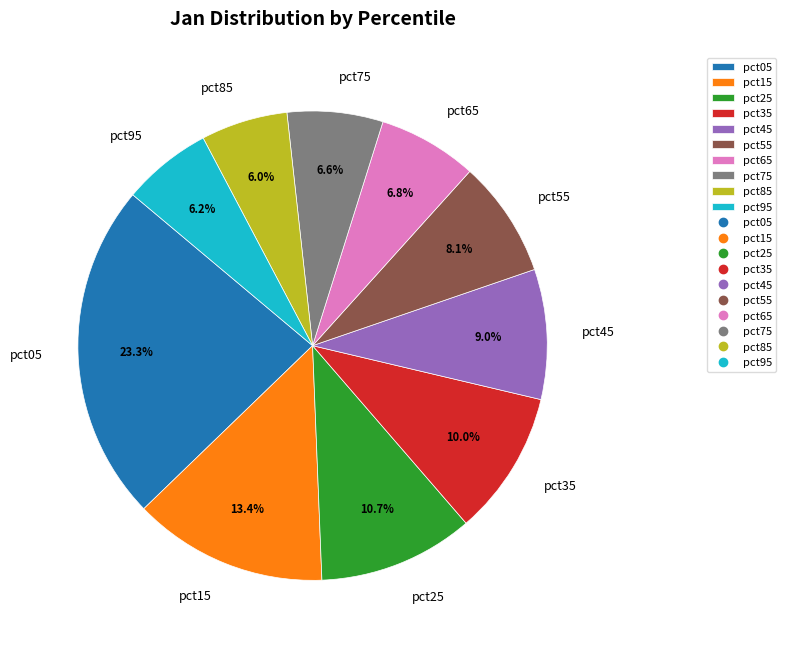

What percentage is the pct35 slice, to the nearest percent?

10%